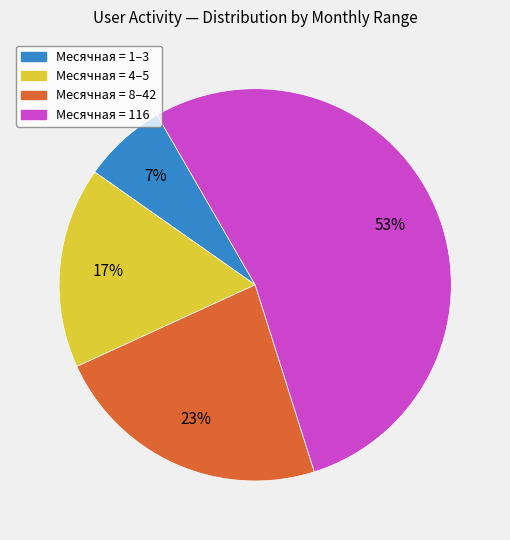

Does any single category account for the majority?

Yes